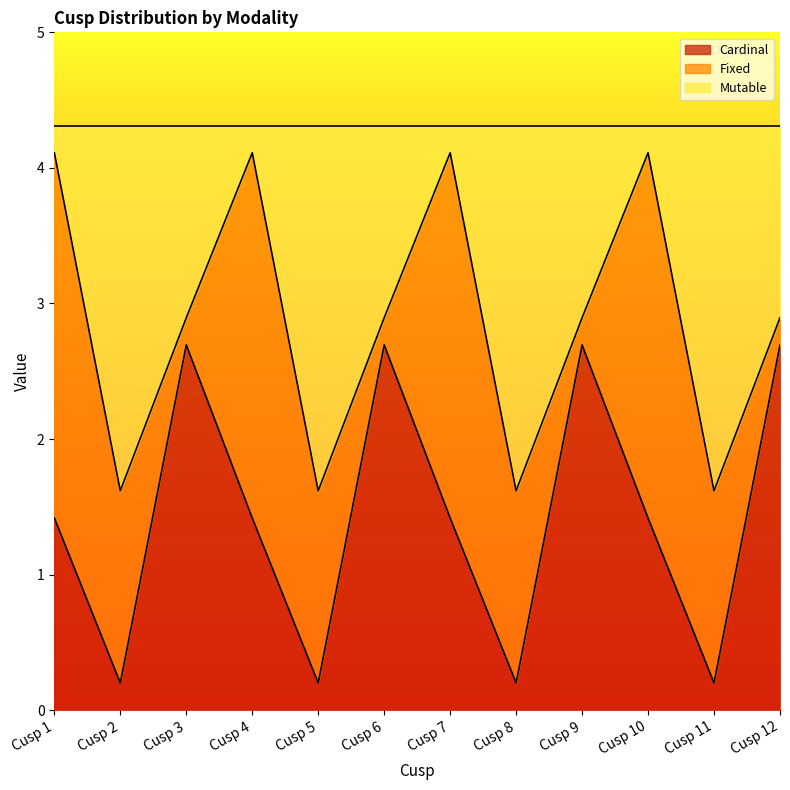

In Cardinal, how many points are higher than both neighbors (excluding endpoints)?

3